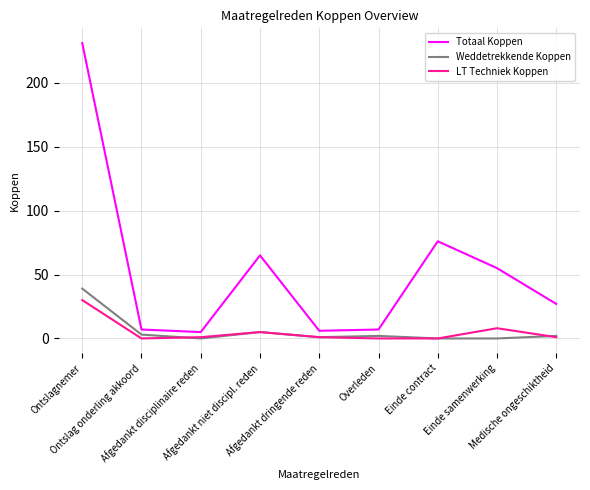

At which category does Weddetrekkende Koppen reach its first local peak?

Afgedankt niet discipl. reden